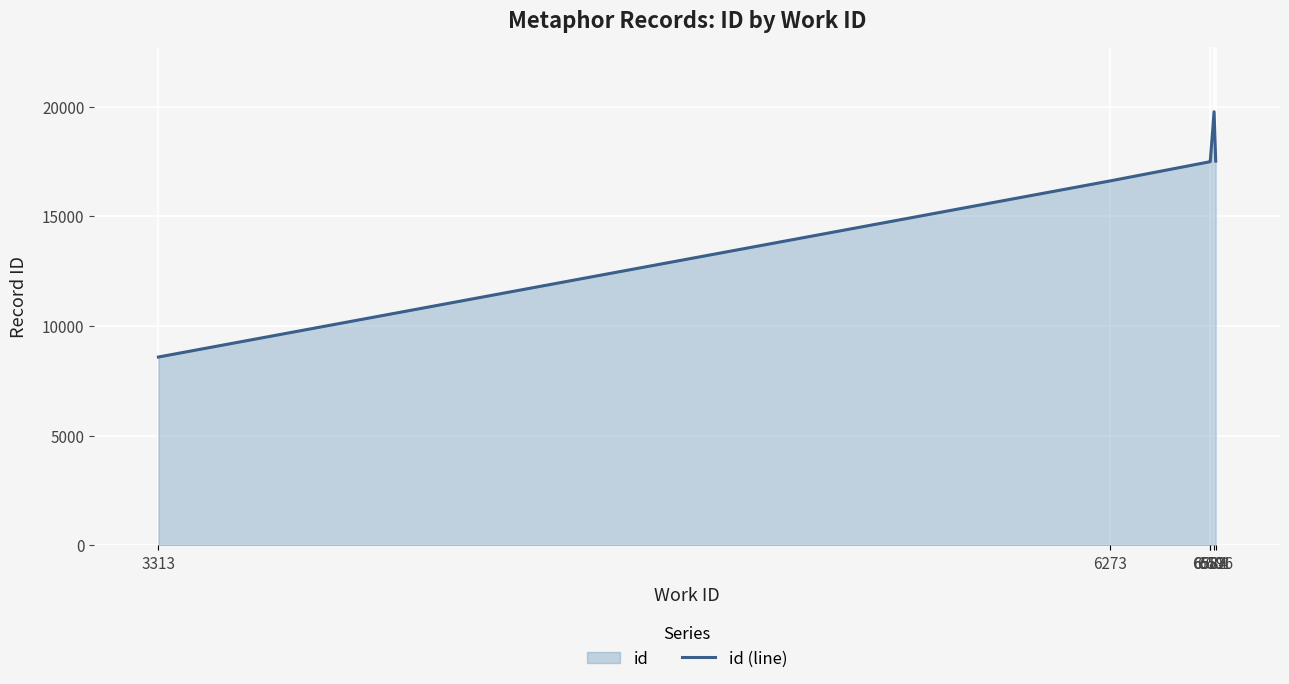

What is the difference between the values at 6601 and 3313?

11183